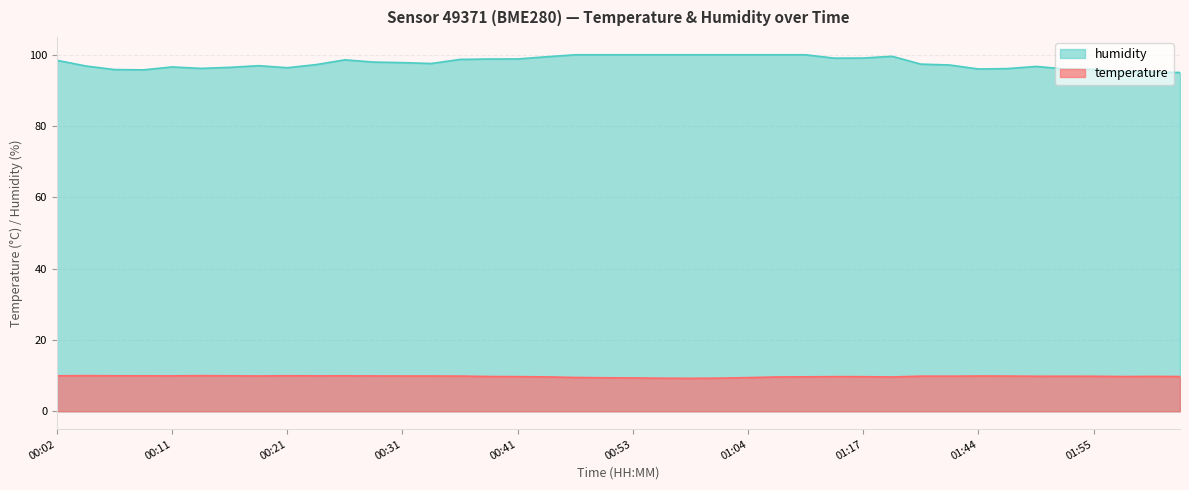

In humidity, how many points are lower than both neighbors (excluding endpoints)?

6